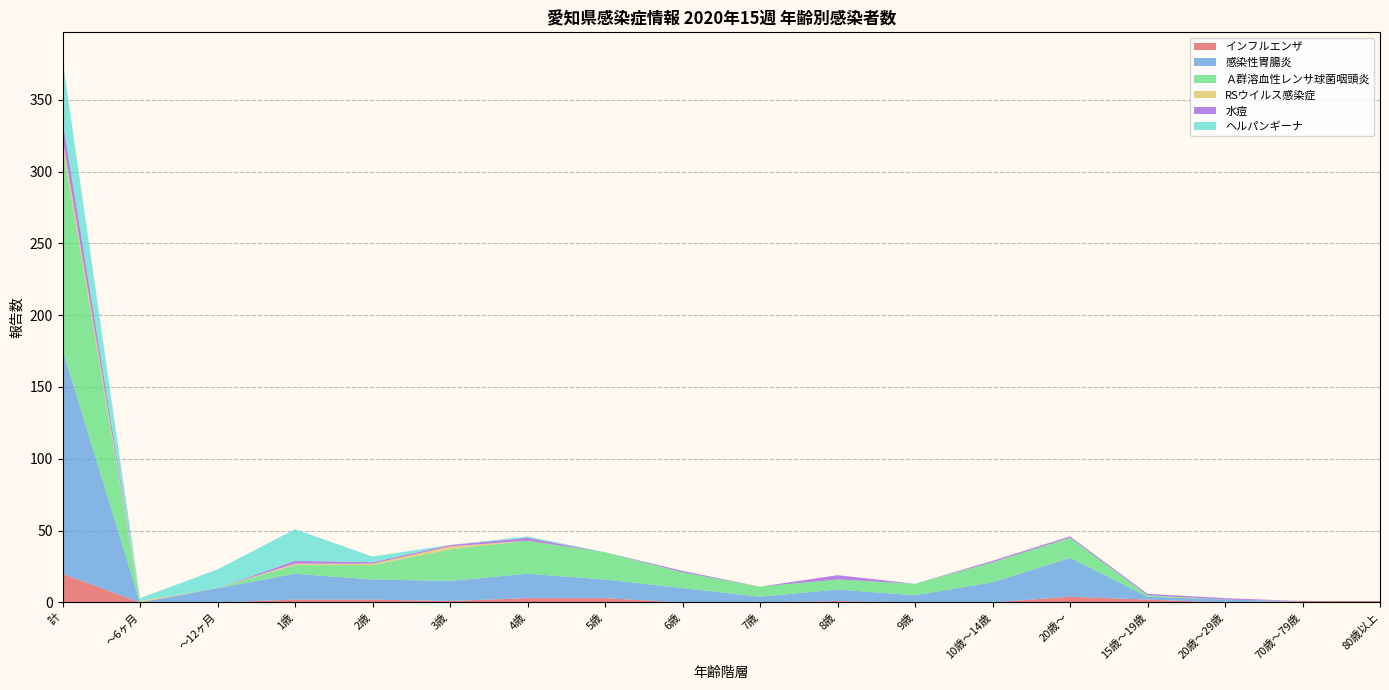

Reading left to right, transcribe all the data shown in this chart.

インフルエンザ: 20	0	0	2	2	1	3	3	0	0	1	0	0	4	2	0	1	1
感染性胃腸炎: 156	0	10	18	14	14	17	13	10	4	8	5	14	27	2	2	0	0
Ａ群溶血性レンサ球菌咽頭炎: 142	0	0	6	10	22	23	19	11	7	7	8	14	14	1	0	0	0
RSウイルス感染症: 5	1	0	1	1	2	0	0	0	0	0	0	0	0	0	0	0	0
水痘: 13	0	0	2	1	1	2	0	1	0	3	0	1	1	1	1	0	0
ヘルパンギーナ: 42	2	13	22	4	0	1	0	0	0	0	0	0	0	0	0	0	0